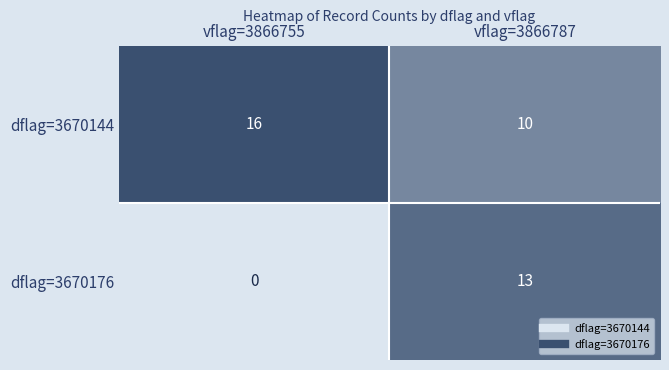

What is the sum of all dflag=3670144 values?

26